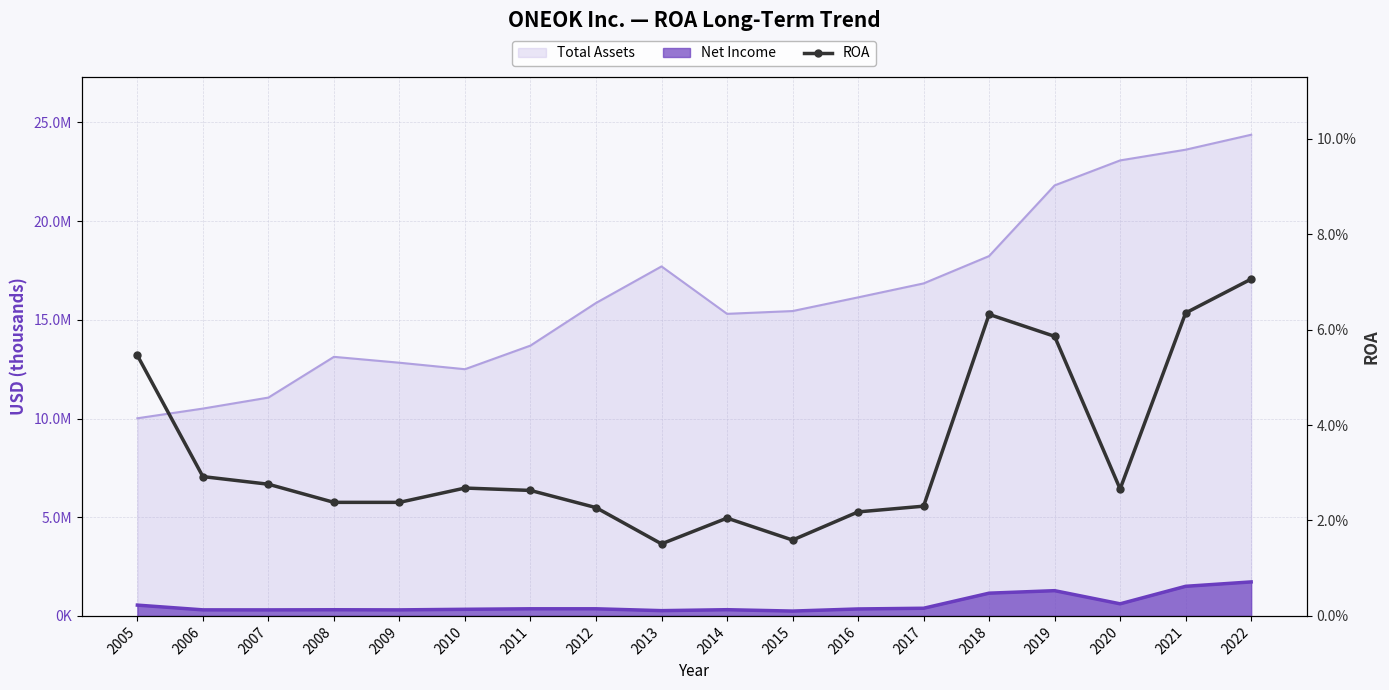

Where is the first local maximum?

2010